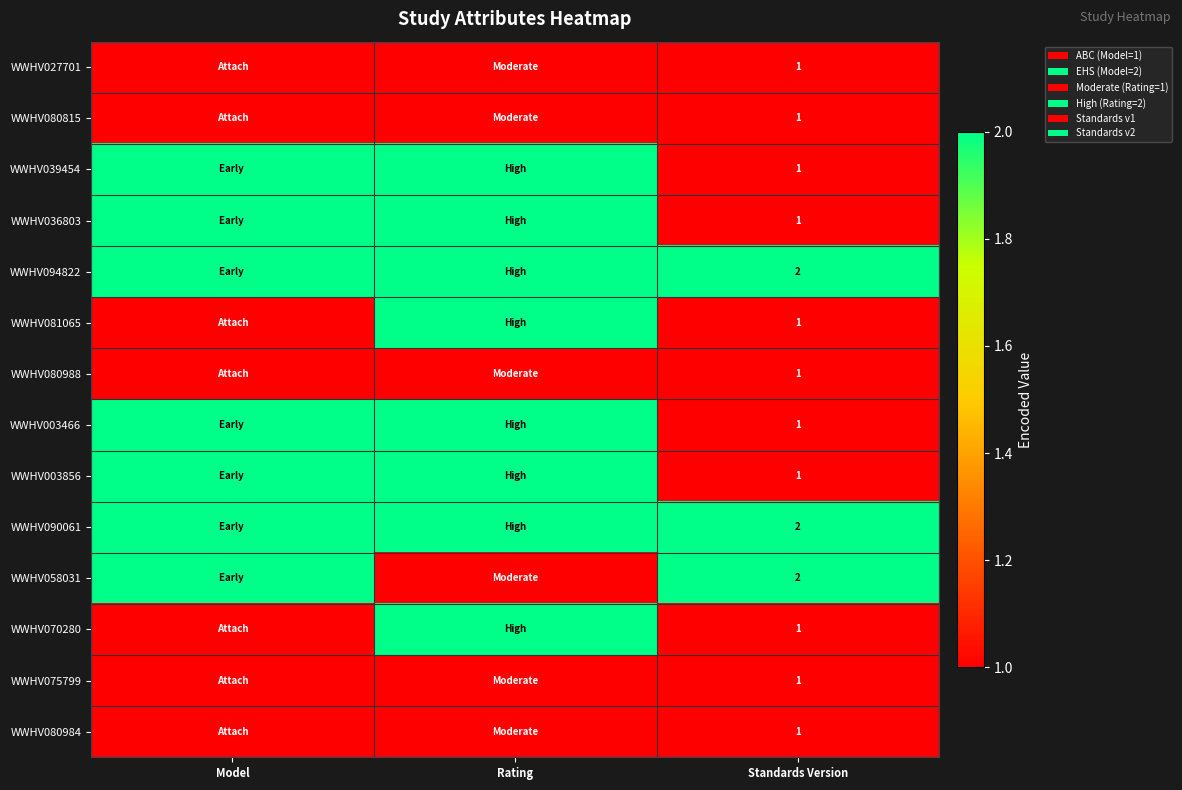

True or false: WWHV081065 has a value of 1 at Standards Version.

True